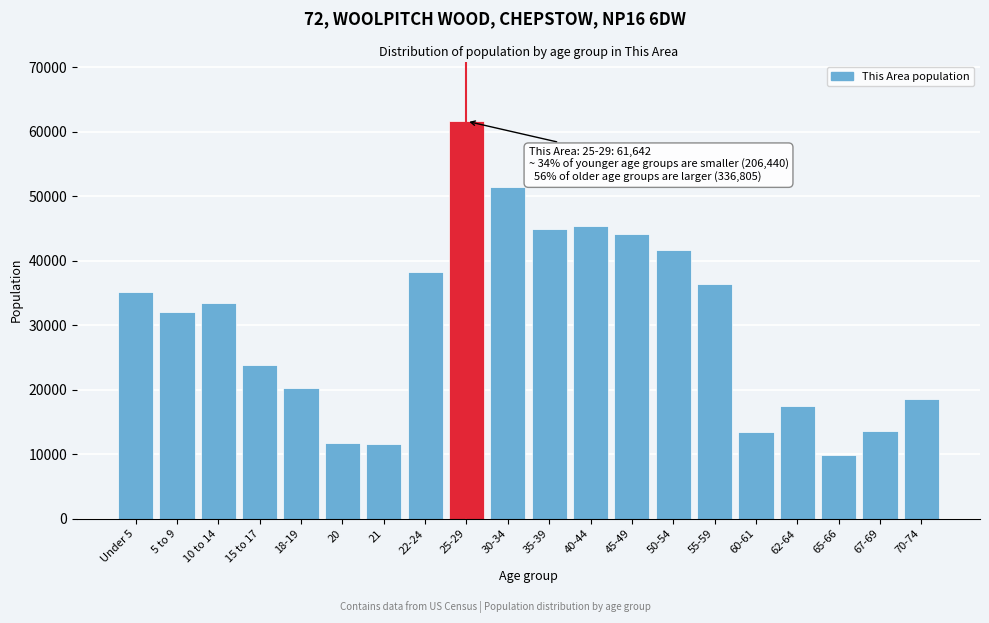

The value at 55-59 is 49739. True or false?

False